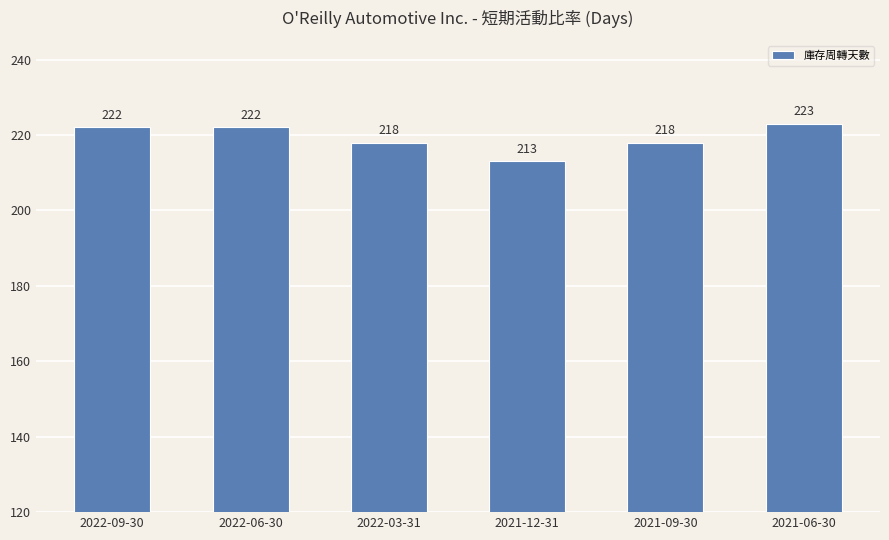

Reading left to right, list all the values displayed in this chart.

222	222	218	213	218	223